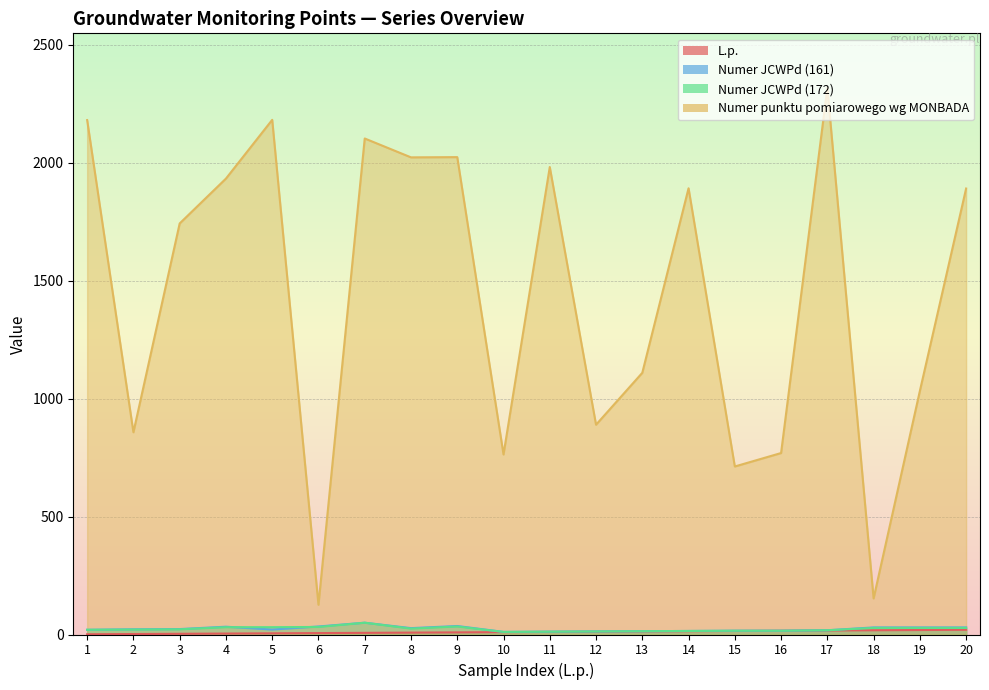

What is the difference between the maximum and minimum values in the Numer punktu pomiarowego wg MONBADA series?

2190